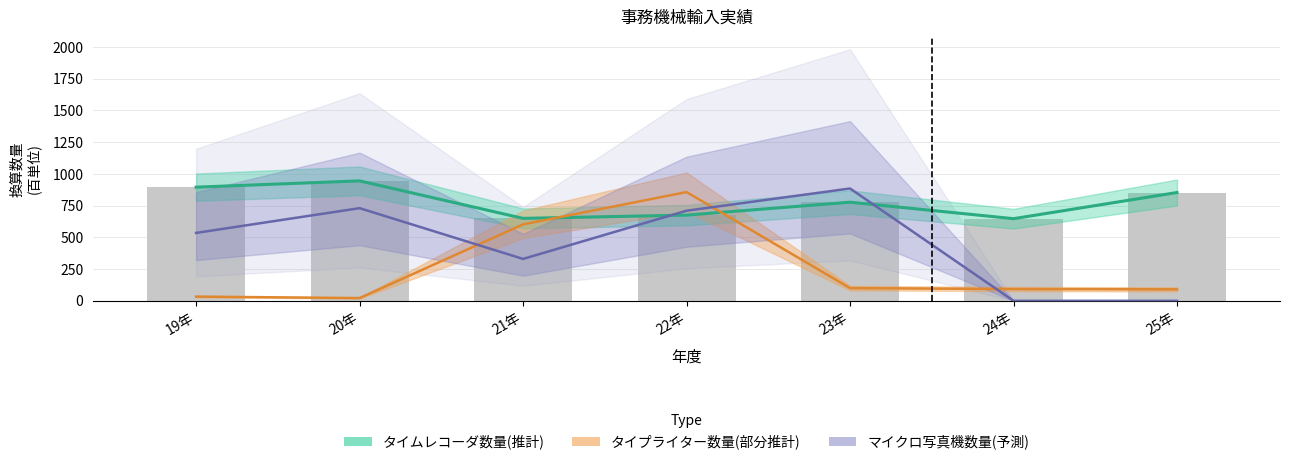

What is the total value across all series at 19年?

1463.5